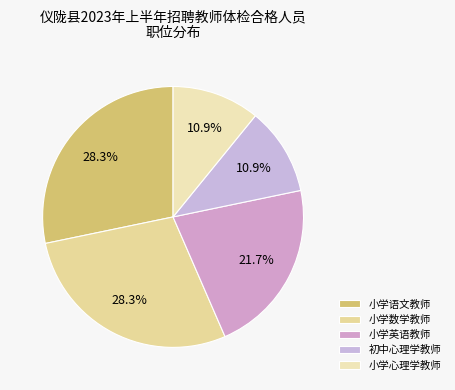

Does 小学心理学教师 account for over 50% of the chart?

No